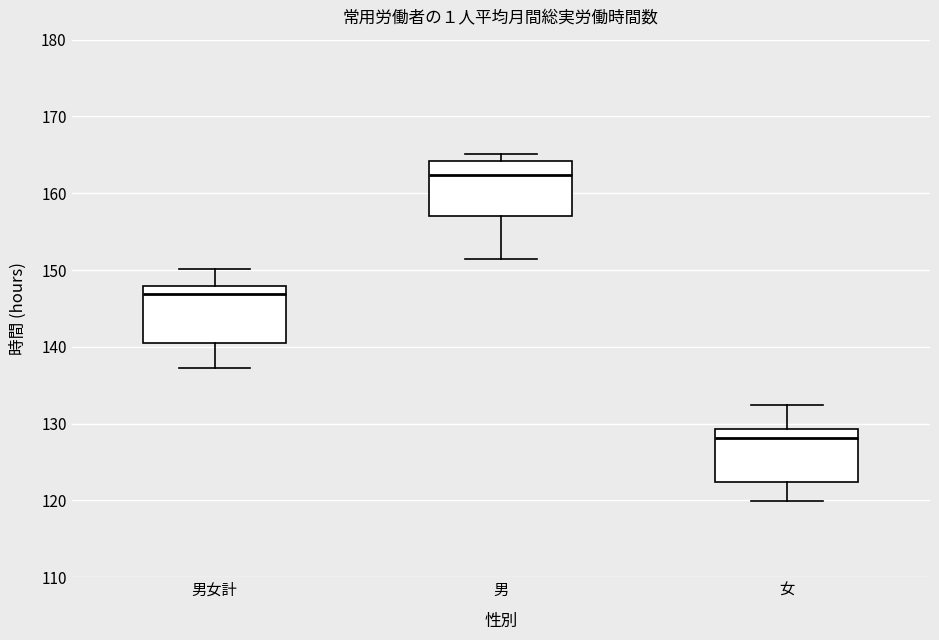

Where does the lower whisker of the box for 女 end on the y-axis? The values are not printed on the chart, so give them approximately, as read against the axis.

120